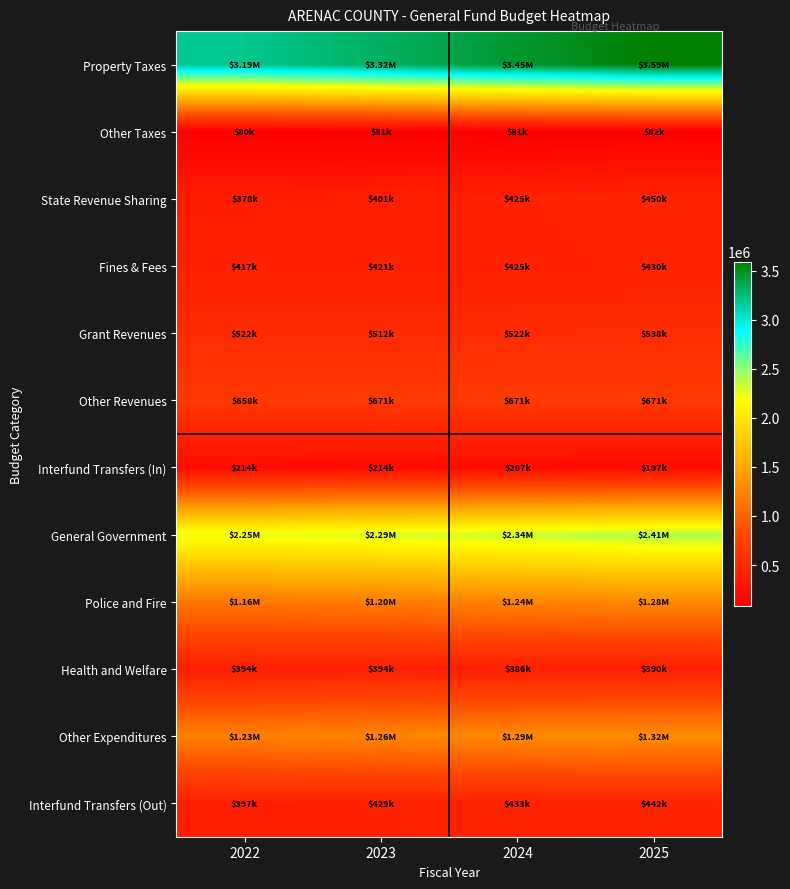

Reading left to right, list all the values displayed in this chart.

Property Taxes: 2022=3193000.0	2023=3320720.0	2024=3453548.8	2025=3591690.8
Other Taxes: 2022=79790.0	2023=80587.9	2024=80587.9	2025=82199.7
State Revenue Sharing: 2022=378000.0	2023=400680.0	2024=424720.8	2025=450204.0
Fines & Fees: 2022=417040.0	2023=421210.4	2024=425422.5	2025=429676.7
Grant Revenues: 2022=522500.0	2023=512050.0	2024=522291.0	2025=537959.7
Other Revenues: 2022=658050.0	2023=671211.0	2024=671211.0	2025=671211.0
Interfund Transfers (In): 2022=213840.0	2023=213840.0	2024=207424.8	2025=197053.6
General Government: 2022=2245180.0	2023=2290083.6	2024=2335885.3	2025=2405961.8
Police and Fire: 2022=1161500.0	2023=1196345.0	2024=1244198.8	2025=1281524.8
Health and Welfare: 2022=394283.2	2023=394283.2	2024=386397.6	2025=390261.6
Other Expenditures: 2022=1232200.0	2023=1256844.0	2024=1294549.3	2025=1320440.3
Interfund Transfers (Out): 2022=396946.0	2023=428701.7	2024=432988.7	2025=441648.5